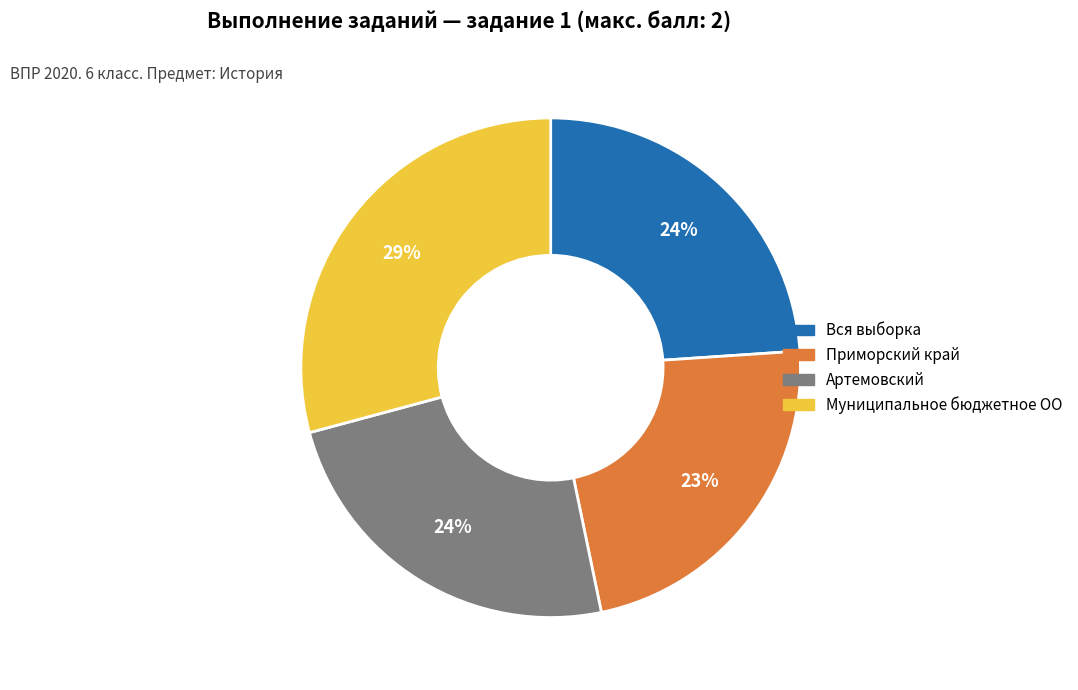

Do Артемовский and Муниципальное бюджетное ОО together represent more than half of the pie?

Yes